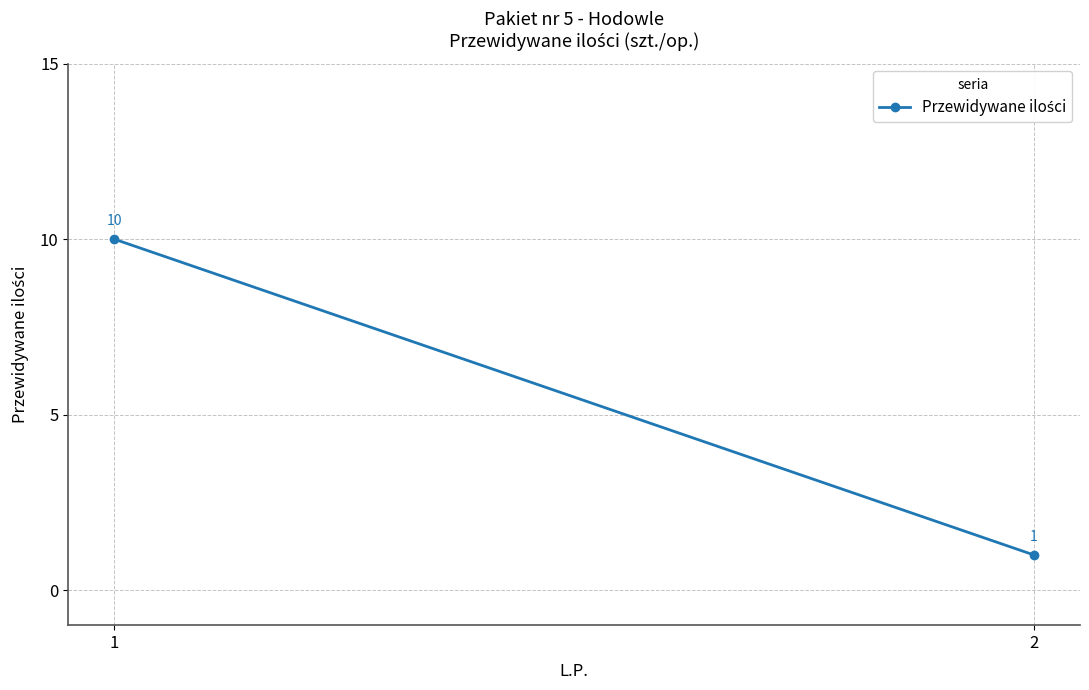

Rank the categories by value from highest to lowest.

1, 2